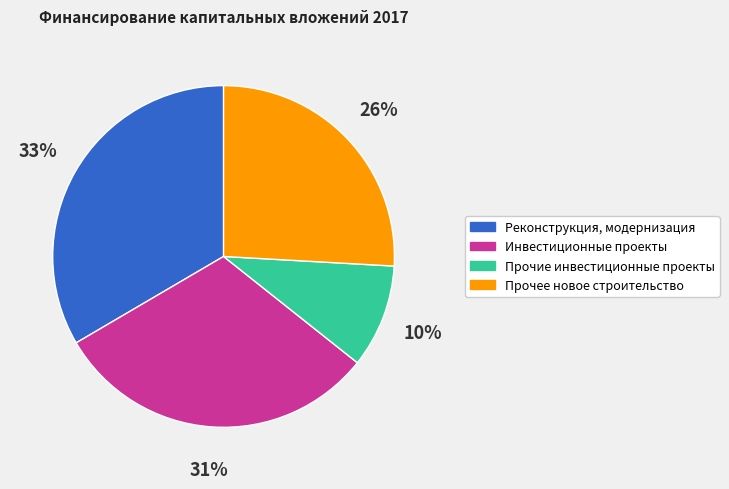

Is there any slice that represents more than half of the pie?

No